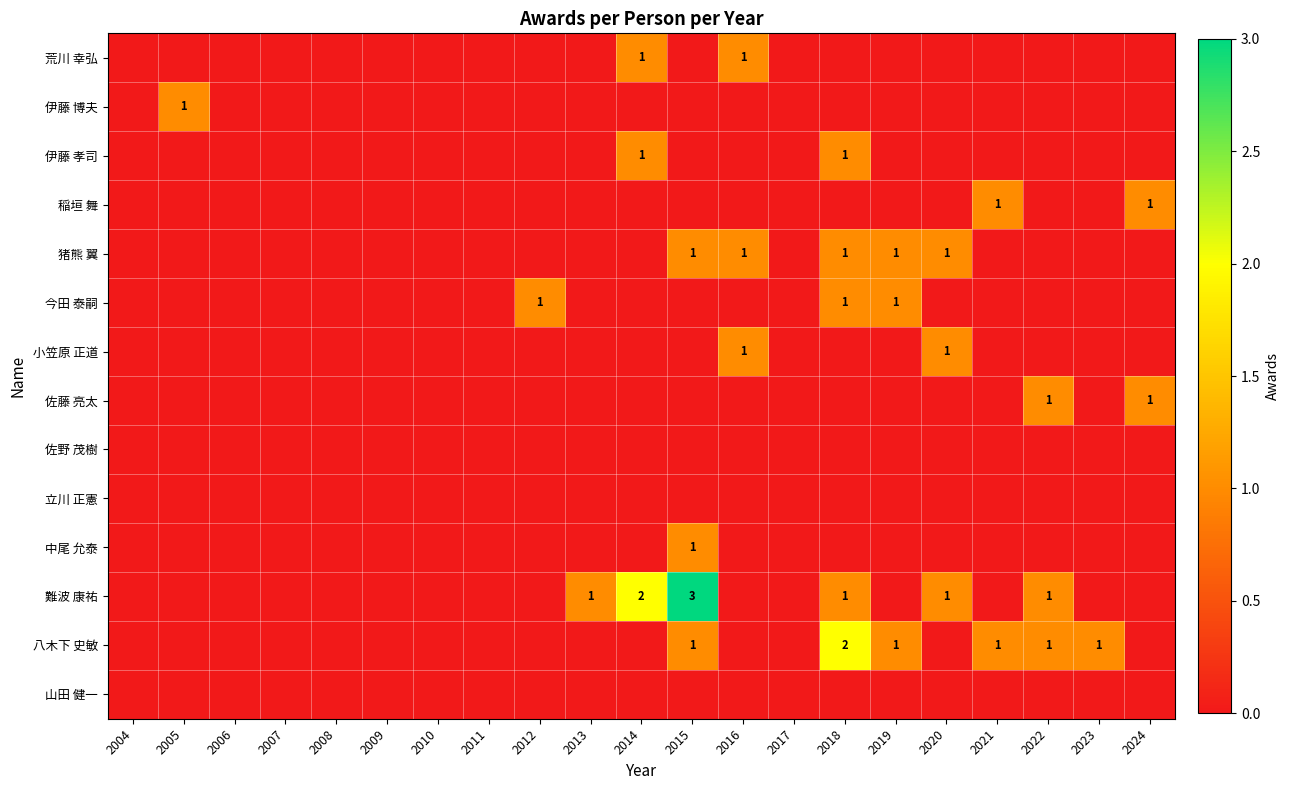

Which has a higher value, 2009 or 2008?

2009